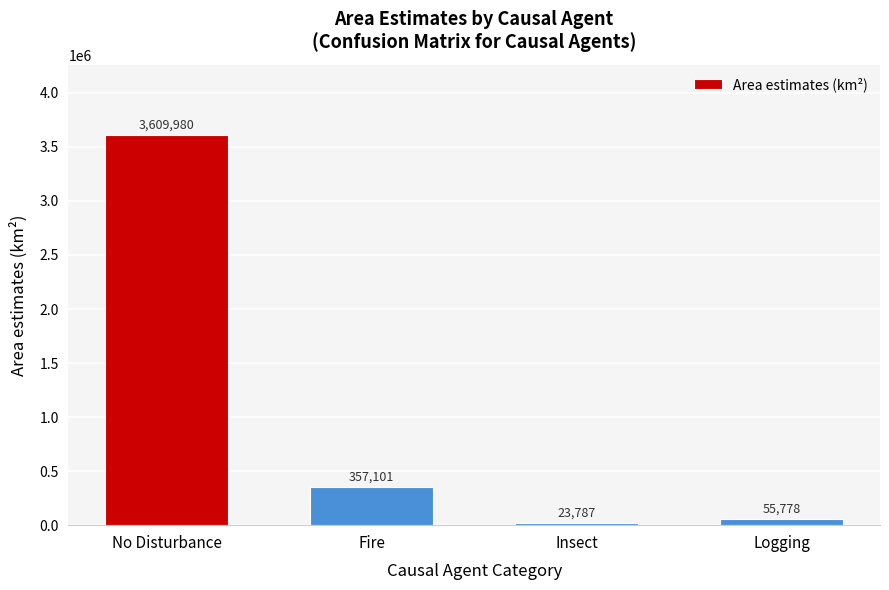

What is the label of the 1st bar from the right?

Logging